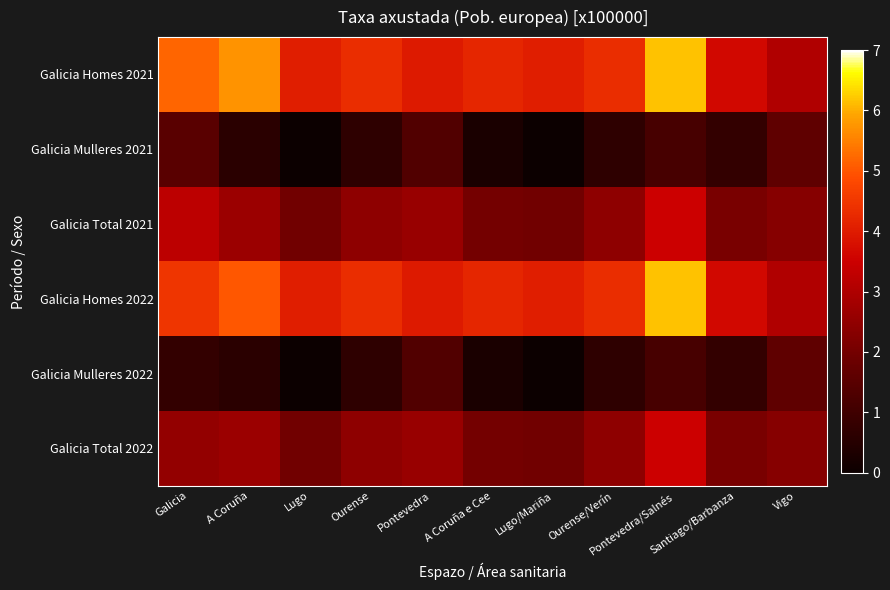

What is the total value across all series at Lugo/Mariña?

12.0